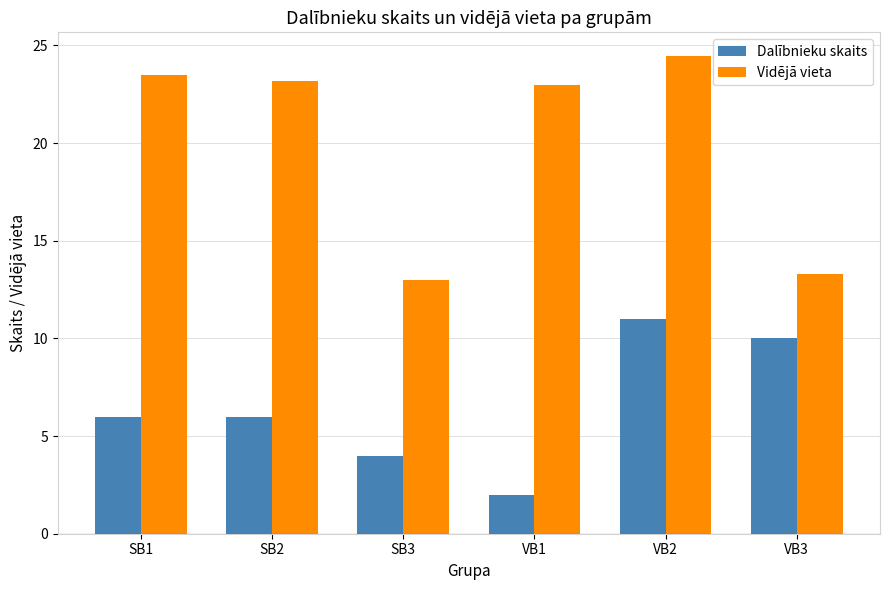

Is the value of Dalībnieku skaits at SB1 greater than the value of Vidējā vieta at SB1?

No